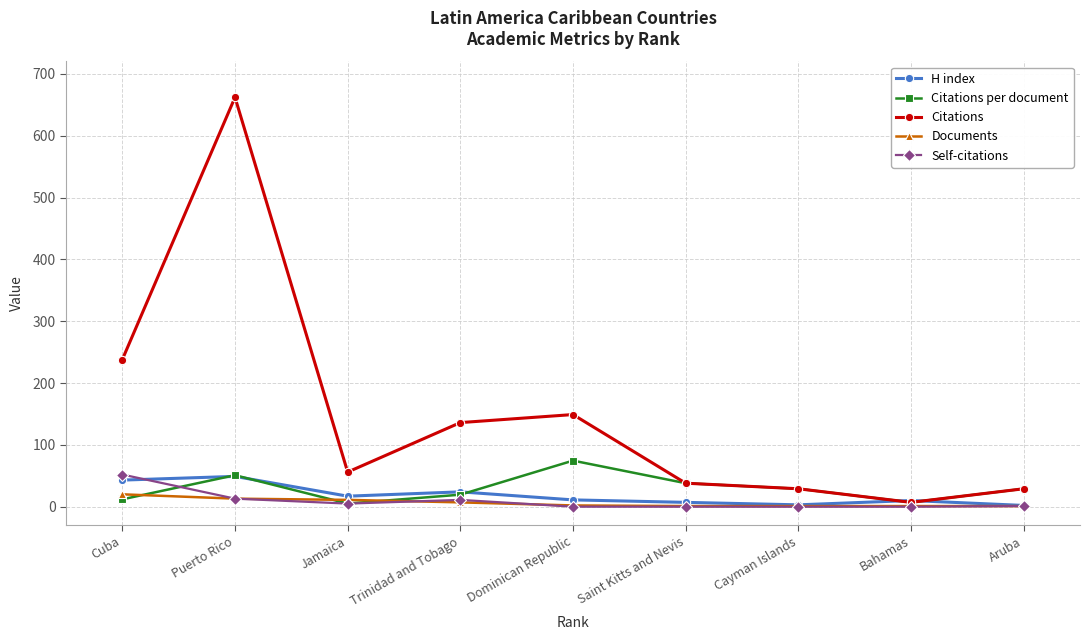

What is the difference between the second highest and minimum values in the Citations per document series?

45.8